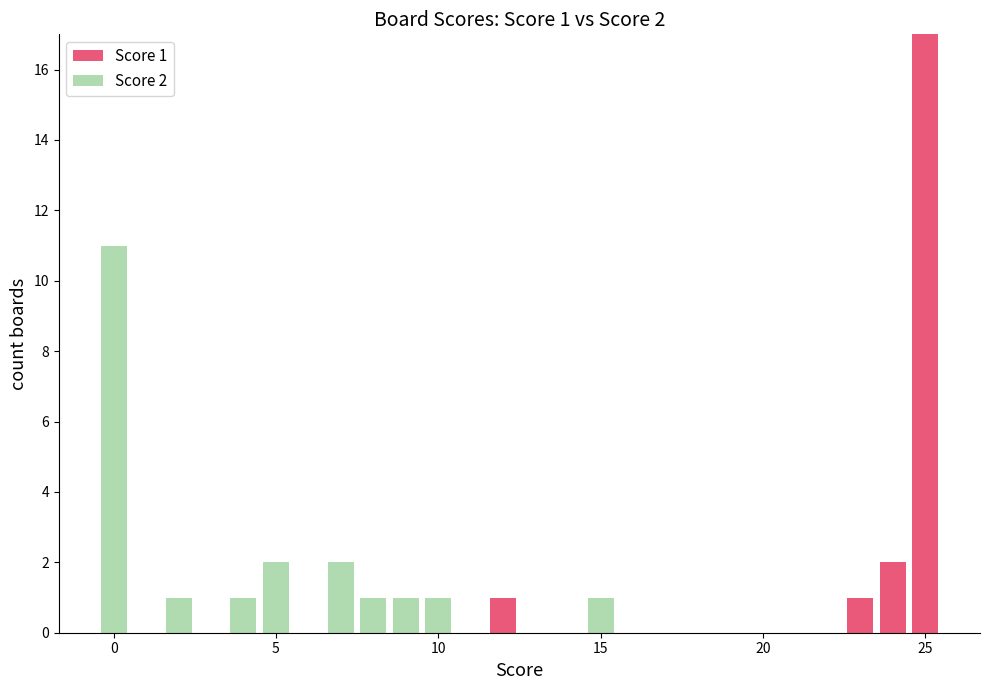

How many series are shown in this chart?

2